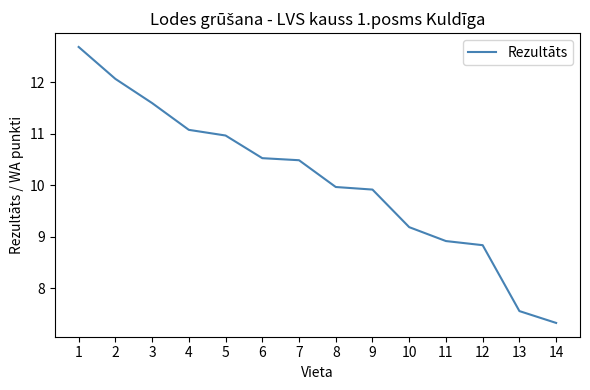

Which category has the lowest value across all series?

14